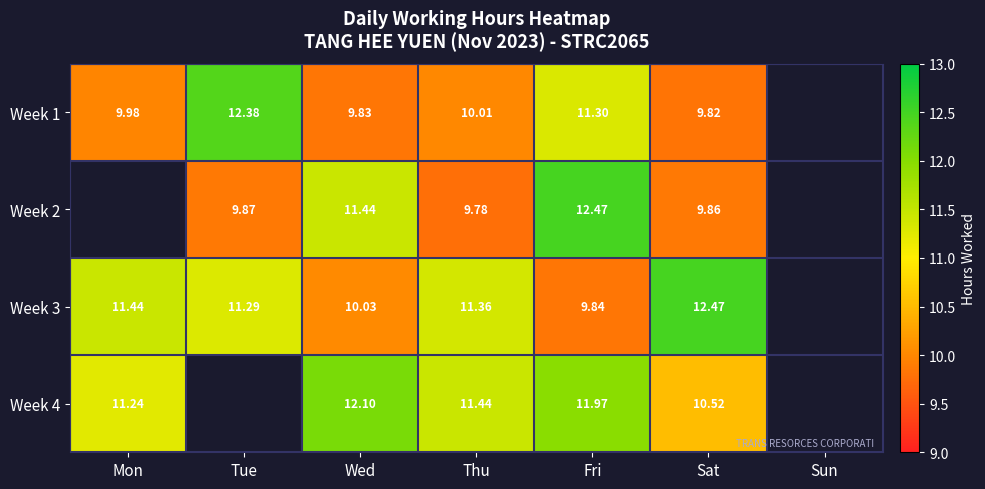

Is the value of Week 3 at Wed greater than the value of Week 1 at Thu?

Yes